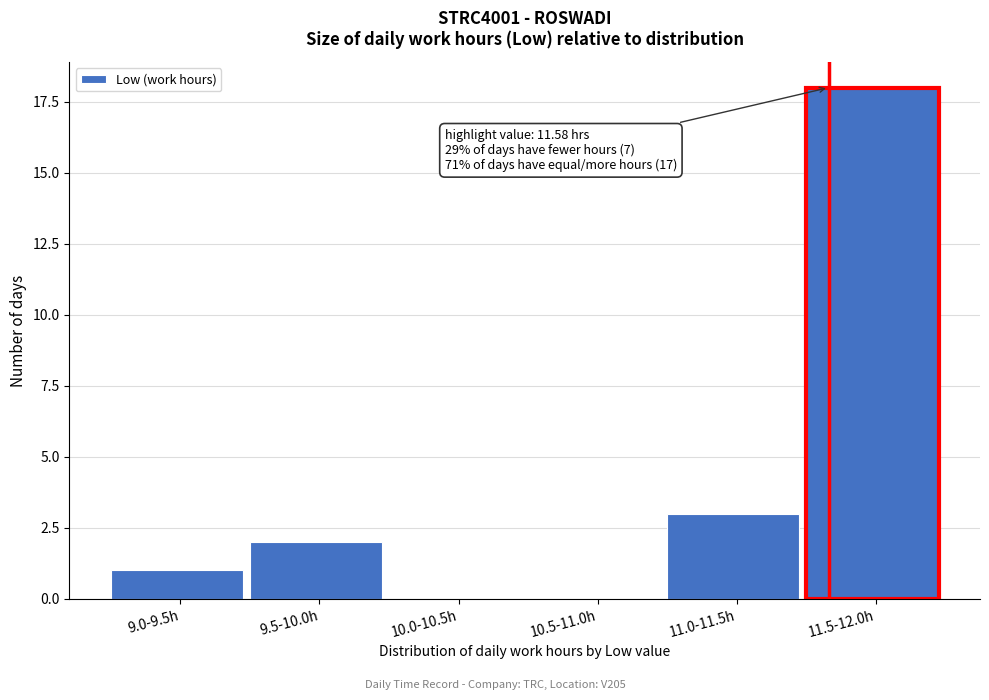

Reading left to right, transcribe all the data shown in this chart.

9.0-9.5h=1	9.5-10.0h=2	10.0-10.5h=0	10.5-11.0h=0	11.0-11.5h=3	11.5-12.0h=18